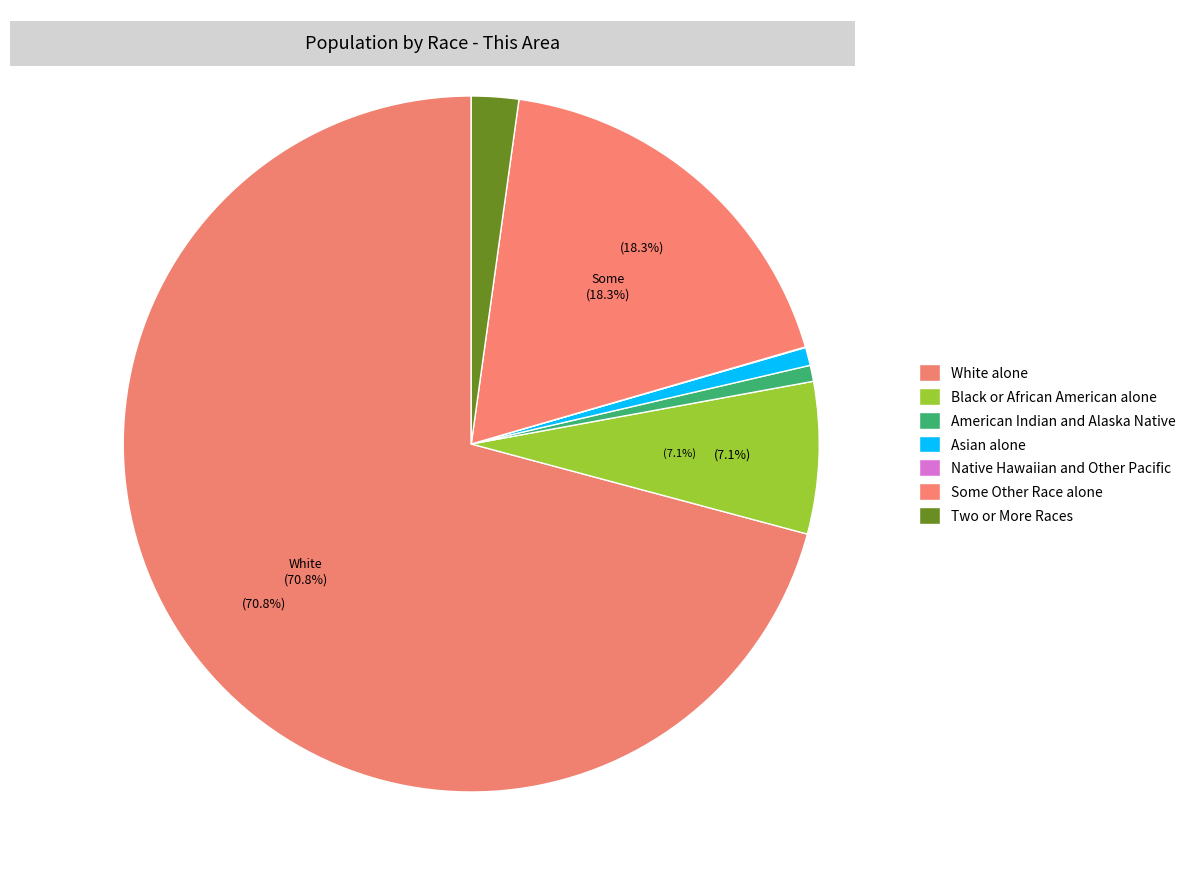

True or false: White alone accounts for 71% of the total.

True